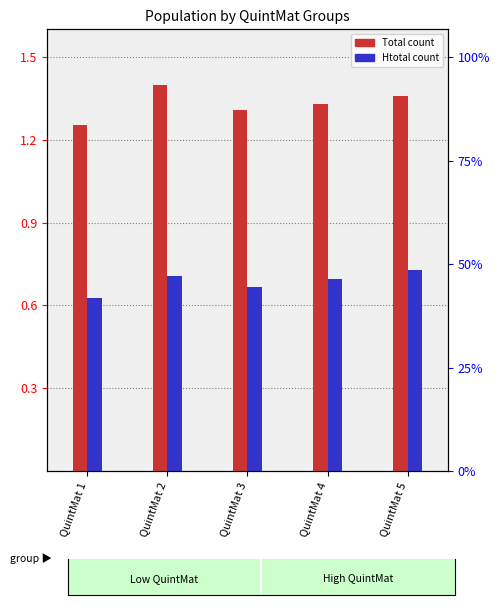

Reading right to left, extract all data points from this chart.

Total (normalized): QuintMat 5=1.4	QuintMat 4=1.3	QuintMat 3=1.3	QuintMat 2=1.4	QuintMat 1=1.3
Htotal (normalized): QuintMat 5=0.7	QuintMat 4=0.7	QuintMat 3=0.7	QuintMat 2=0.7	QuintMat 1=0.6